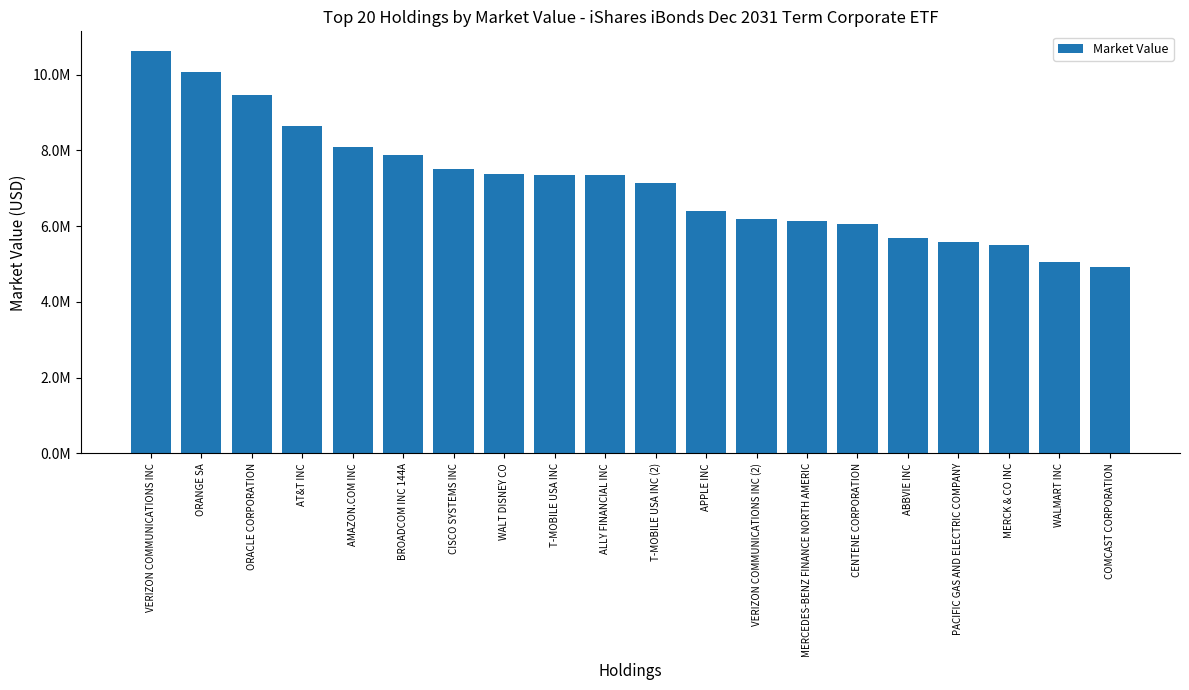

Are the bars horizontal?

No